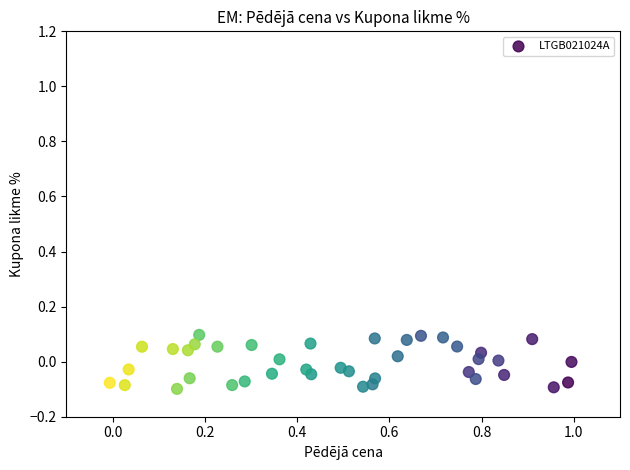

What is the range of X values (max minus min)?

1.0